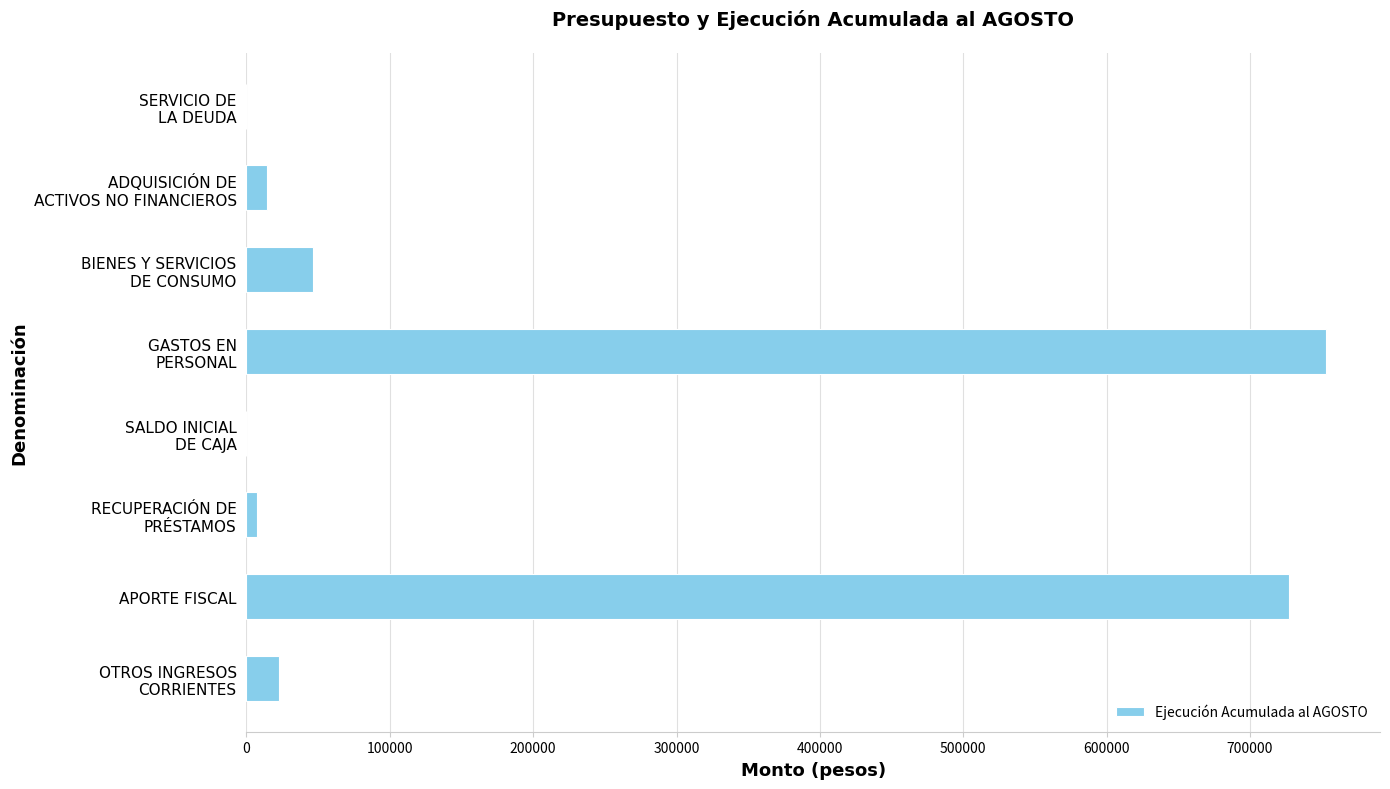

The value at APORTE FISCAL is 727163. True or false?

True